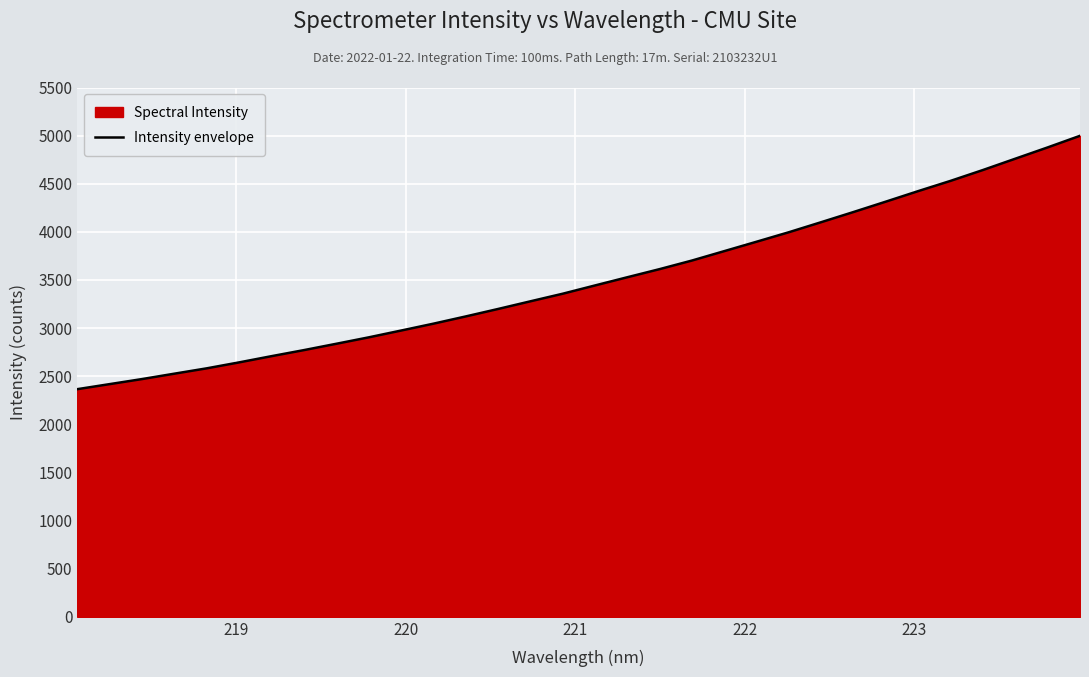

Reading right to left, transcribe all the data shown in this chart.

4998.0	4877.5	4760.4	4643.1	4530.5	4424.2	4314.8	4207.0	4101.3	3997.0	3898.2	3800.3	3702.4	3613.2	3528.6	3443.3	3357.3	3278.3	3198.6	3121.0	3045.7	2974.2	2903.6	2836.9	2771.1	2708.3	2643.7	2581.9	2526.3	2470.2	2417.7	2365.2